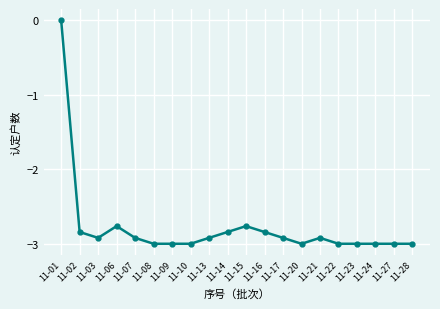

Where is the first local minimum?

11-03